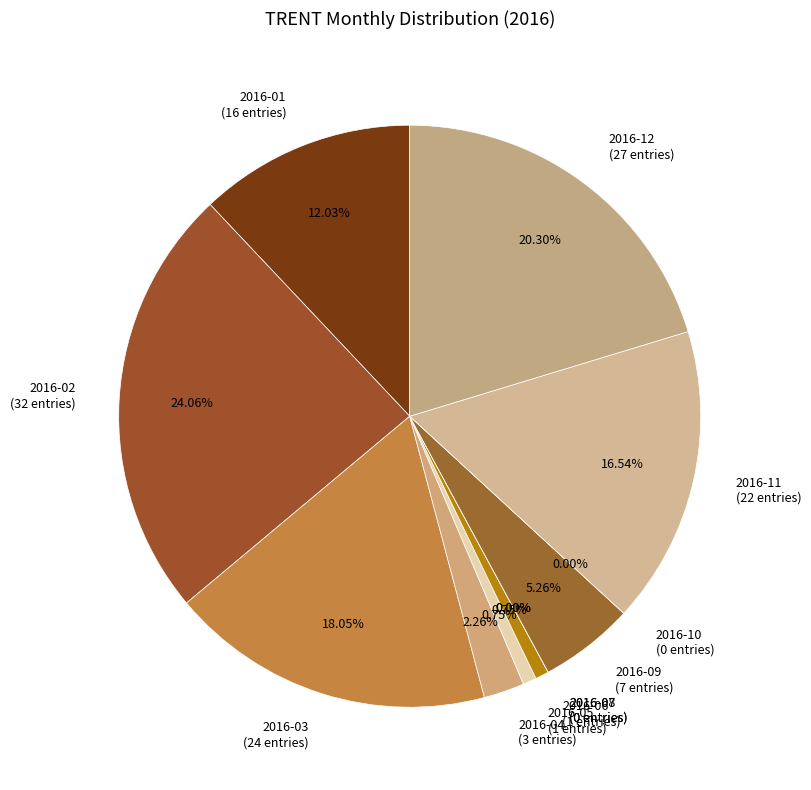

What percentage is the 2016-06 slice, to the nearest percent?

1%